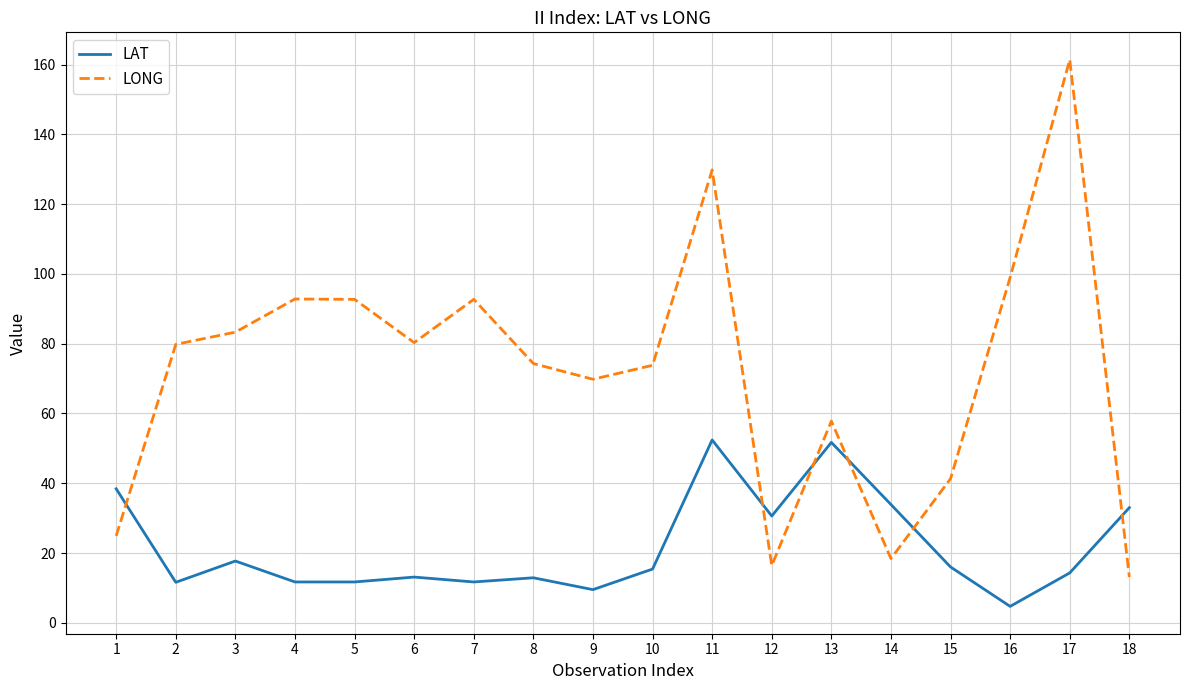

Rank the series by their average value, from highest to lowest.

LONG, LAT